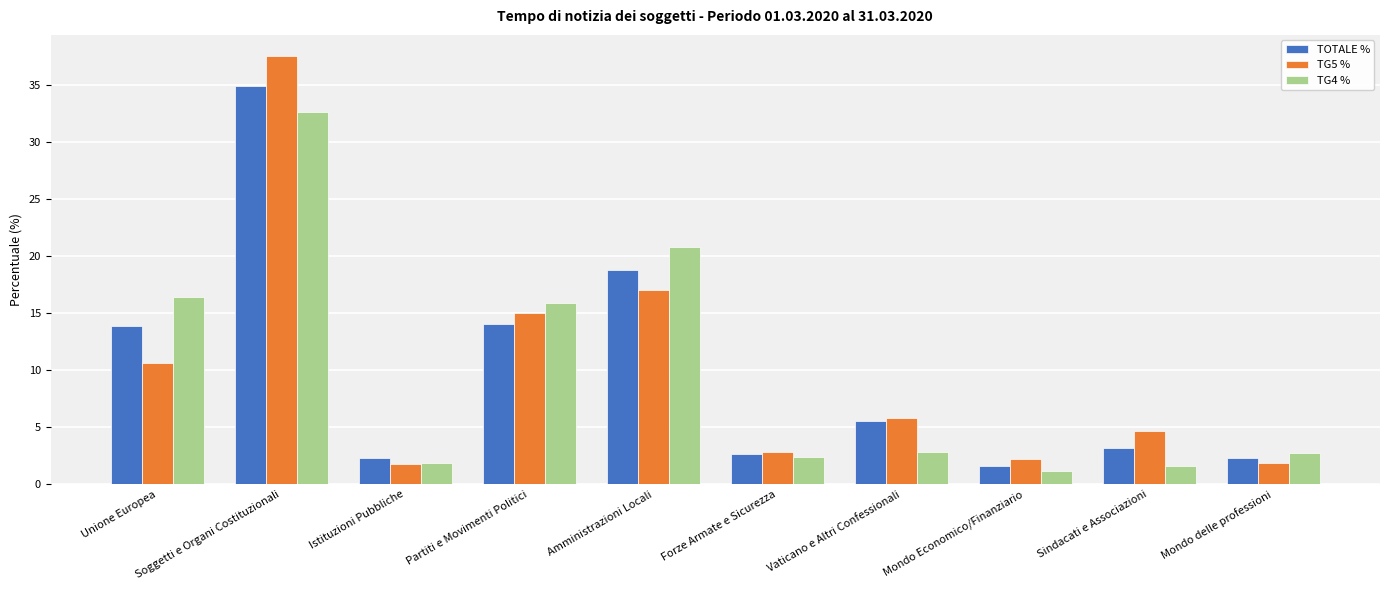

Which series changed the most between Unione Europea and Mondo Economico/Finanziario?

TG4 %